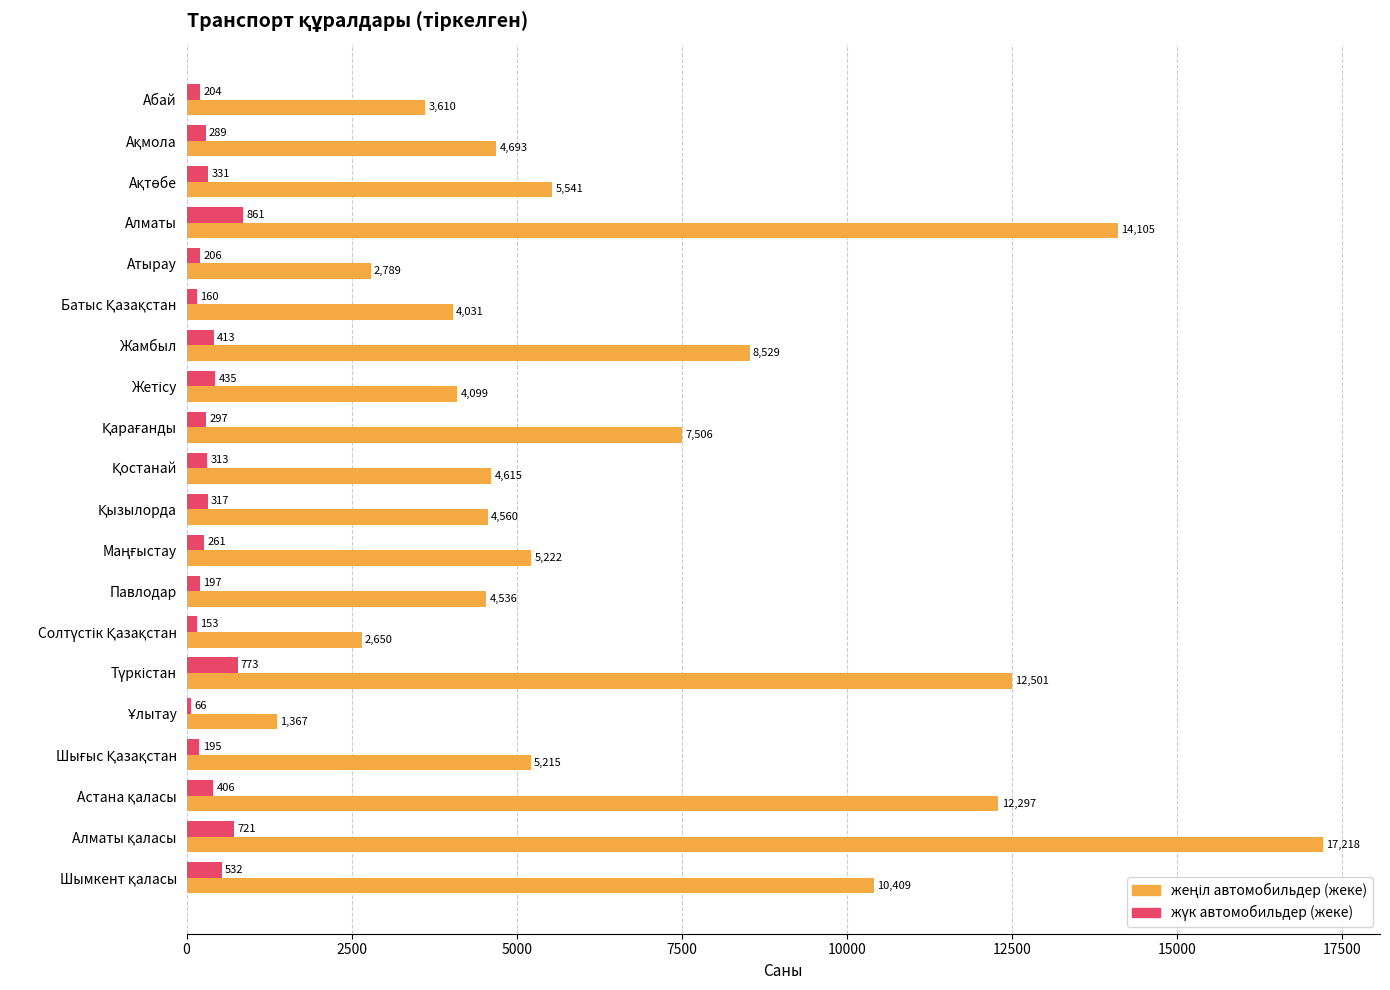

What is the smallest value displayed?

66